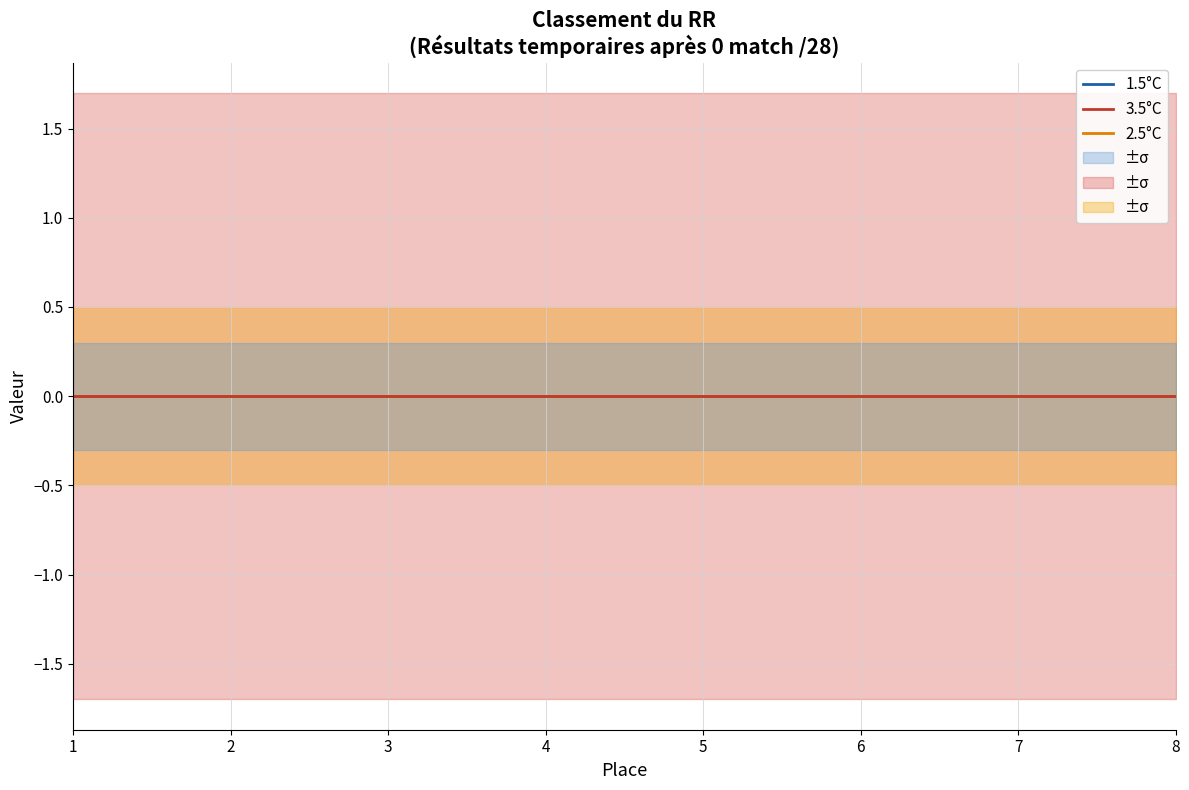

How many data points in 2.5\u00b0C are less than 5?

4